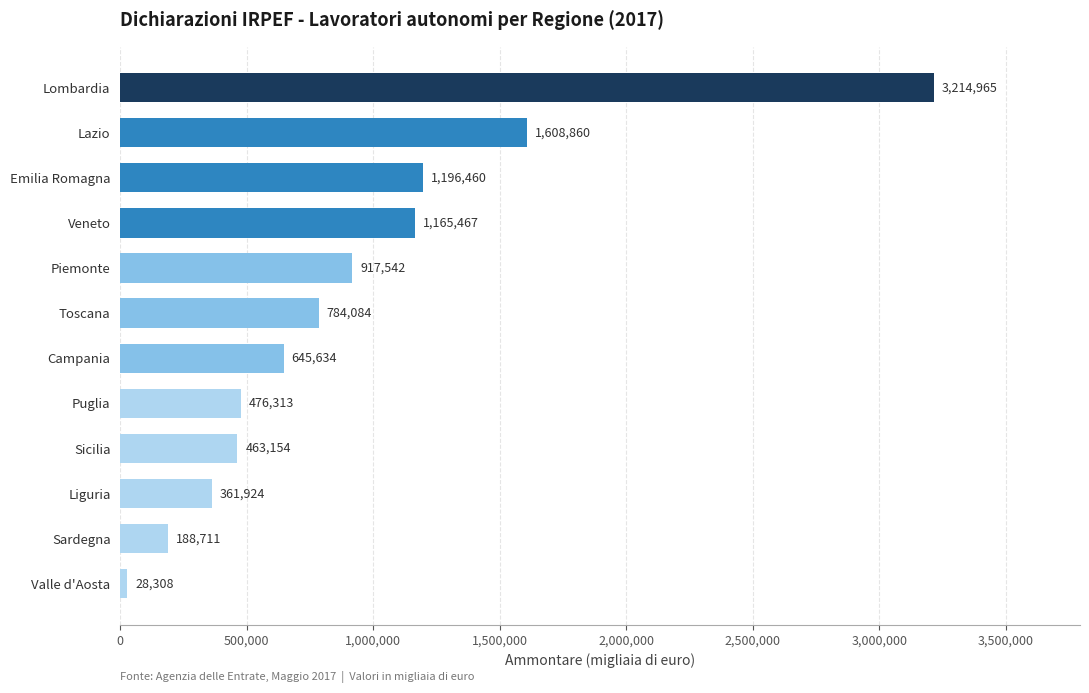

Between Veneto and Campania, which is larger?

Veneto